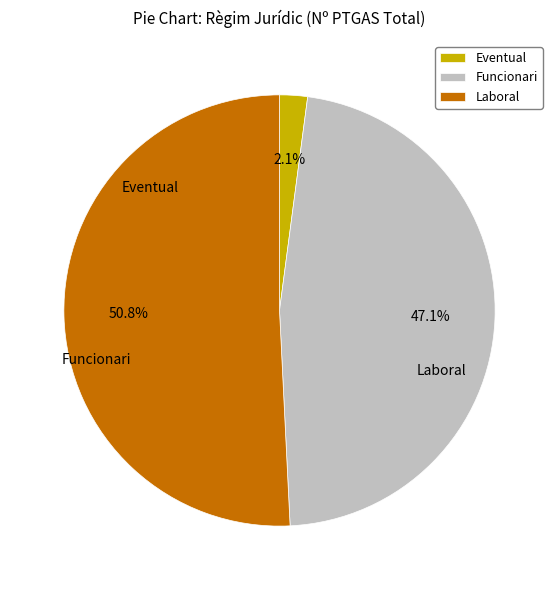

What is the change in value from Funcionari to Laboral?

+28